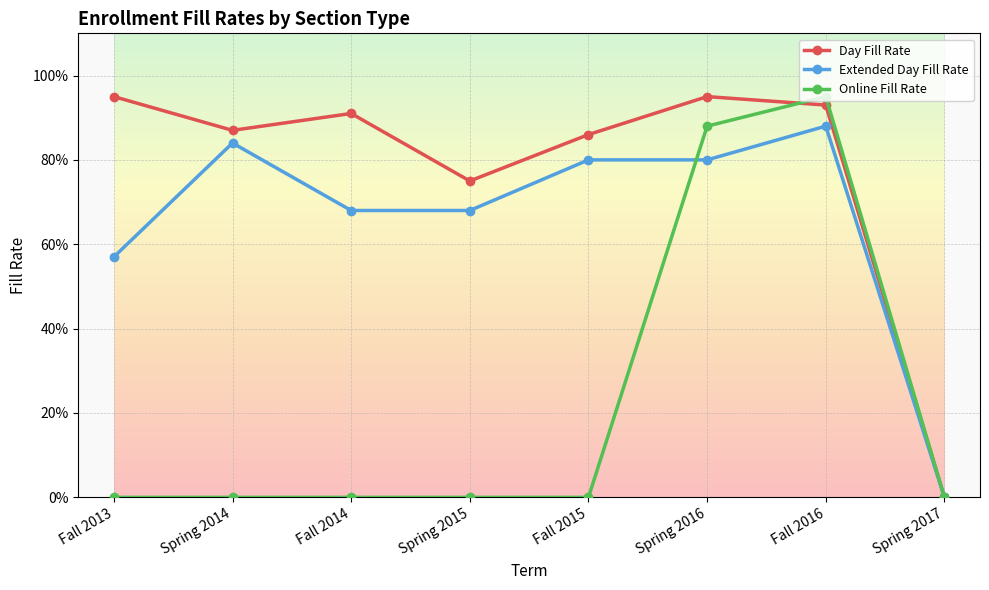

Which series ends up on top after the final intersection of Online Fill Rate and Extended Day Fill Rate?

Online Fill Rate